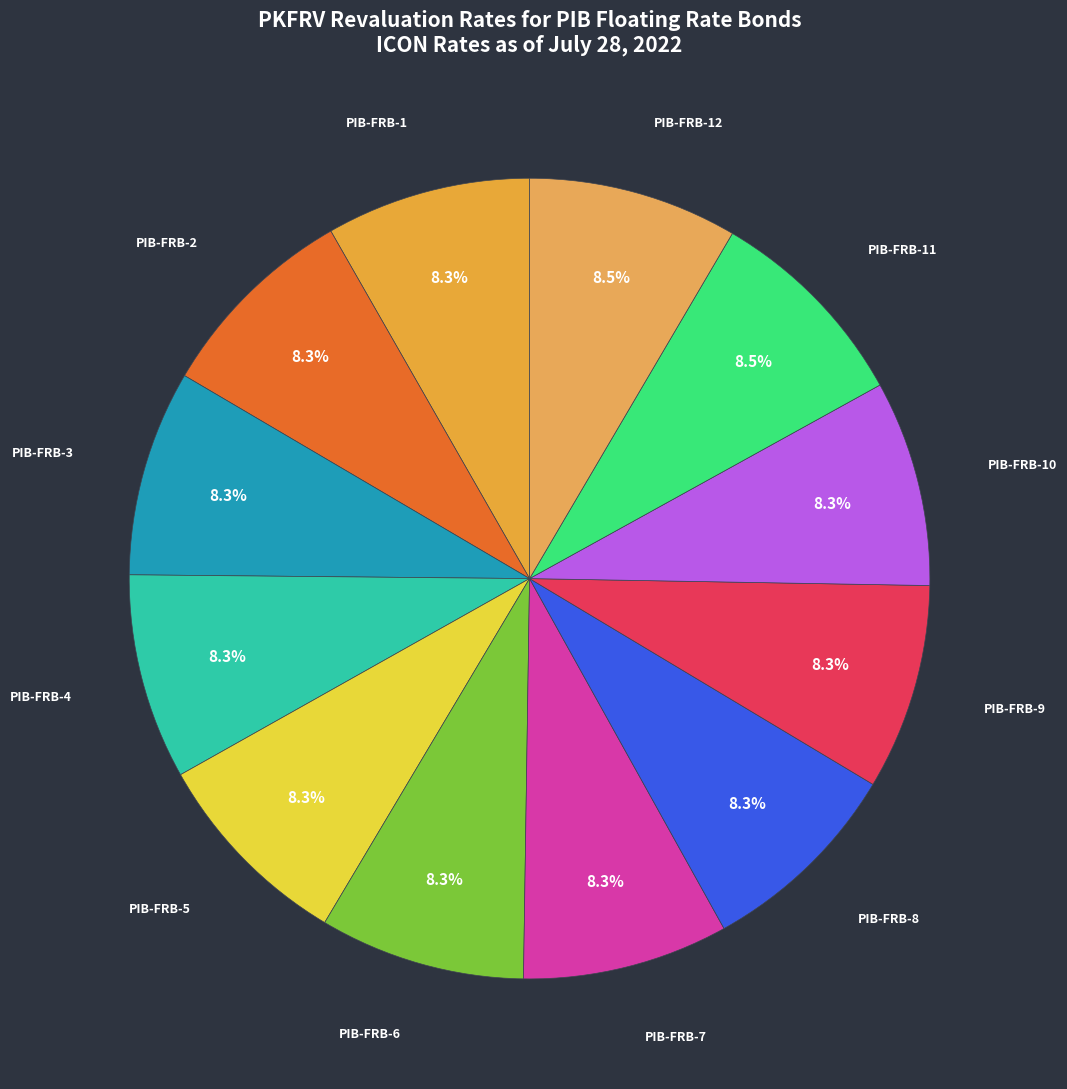

Is it true that PIB-FRB-2 is 8% of the pie?

True